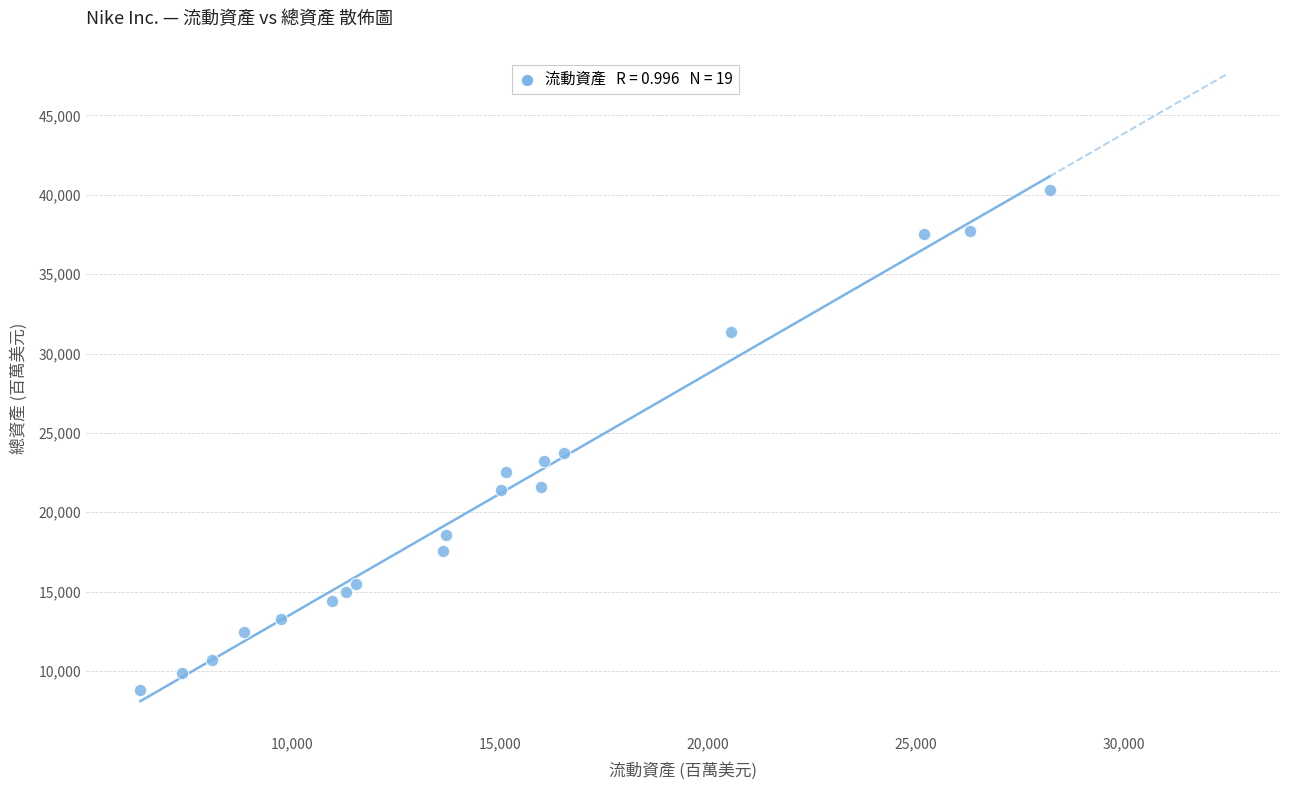

What Y value in the scatter plot is closest to 24557?

23717